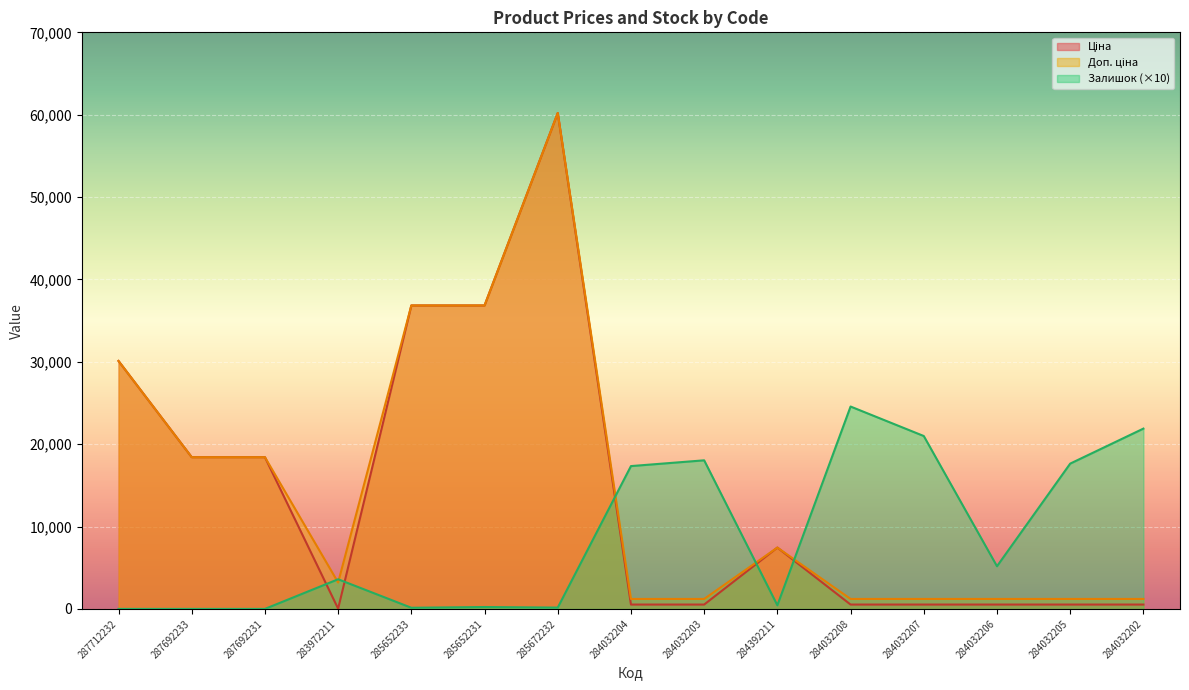

List the labels in order of Ціна value, smallest first.

283972211, 284032204, 284032203, 284032208, 284032207, 284032206, 284032205, 284032202, 284392211, 287692233, 287692231, 287712232, 285652233, 285652231, 285672232